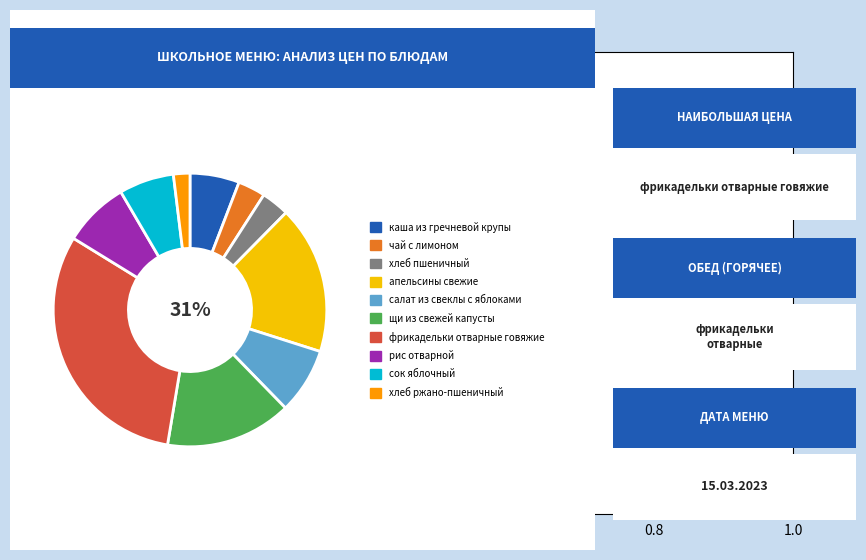

To the nearest percent, what is the difference between the largest and smallest slice percentages?

29%